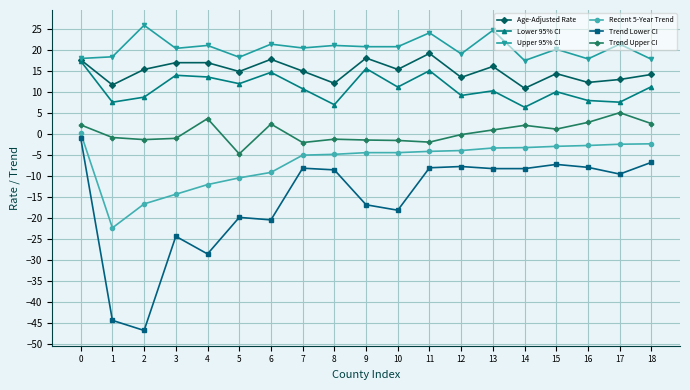

Which label corresponds to the largest value in the chart?

2